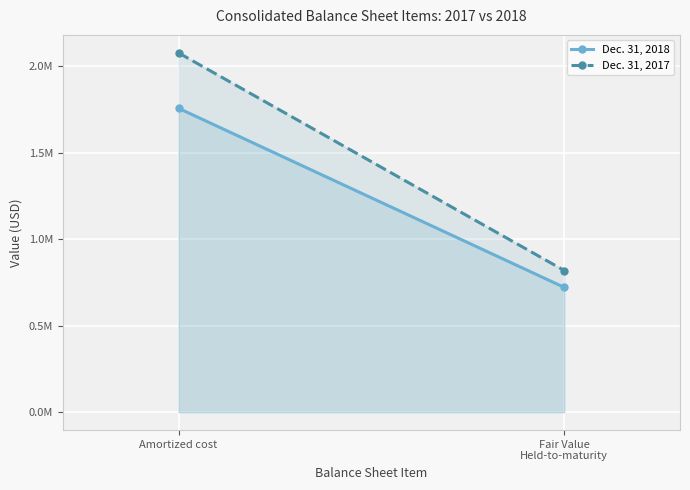

Between Amortized cost and Fair Value
Held-to-maturity, which is larger?

Amortized cost